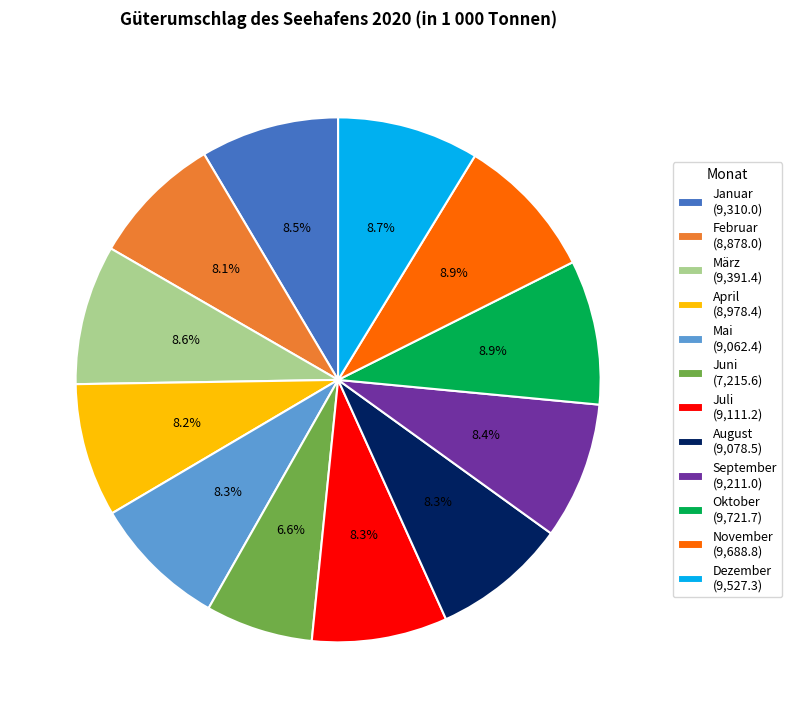

Approximately how many times larger is the value at April (8,978.4) compared to Mai (9,062.4)?

1.0